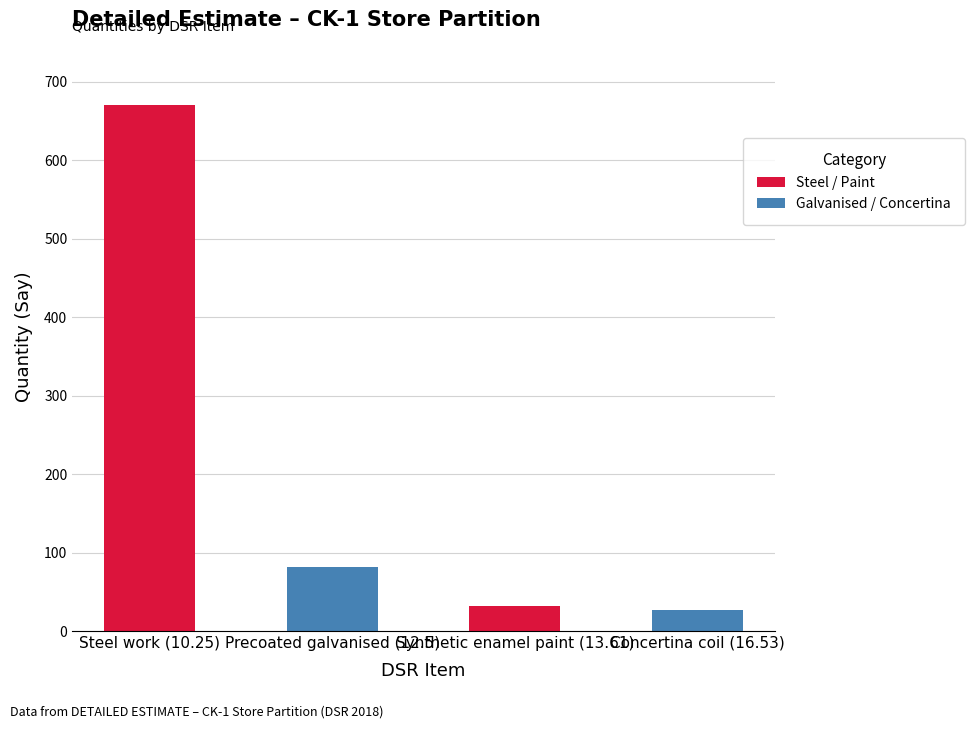

What position from the right is Synthetic enamel paint (13.61)?

2